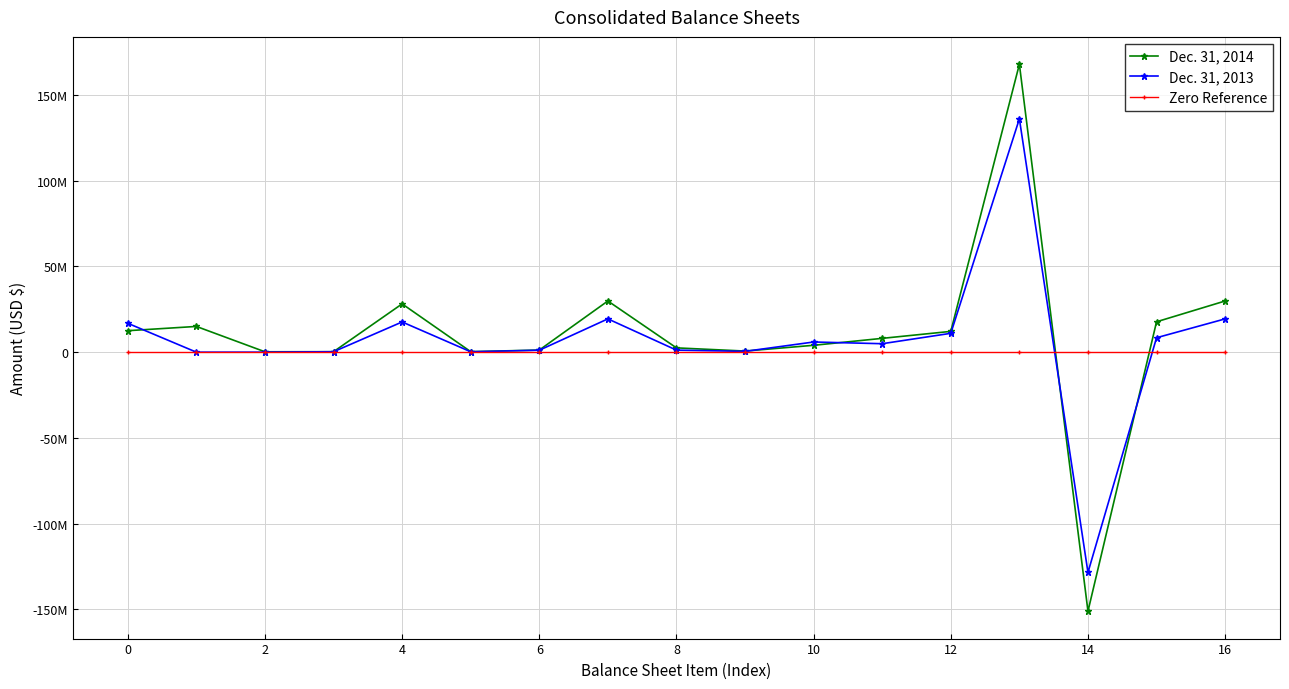

Does the chart have visible grid lines?

Yes